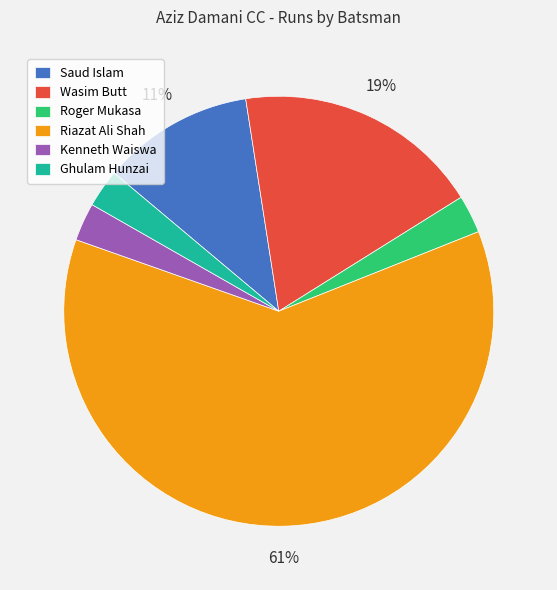

How many segments does this pie chart have?

6